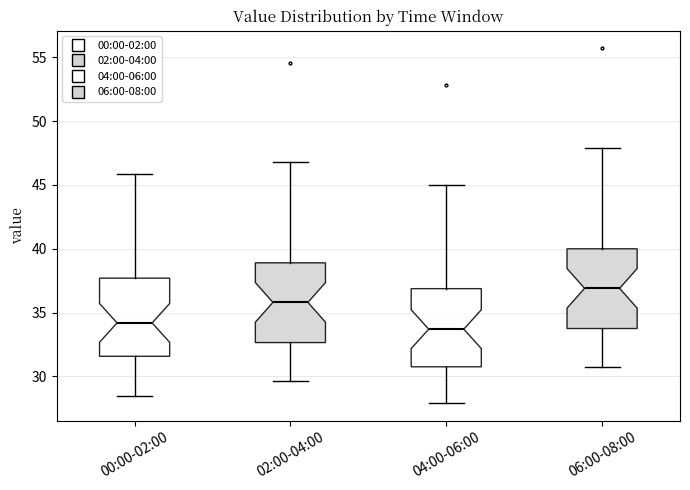

Reading left to right, transcribe this box plot: for each box, give where its median line is, the range the box spans, and where its two whiskers end, as read against the y-axis. The values are not printed on the chart, so give them approximately, as read against the axis.

00:00-02:00: median 34.0, box 31.5 to 37.5, whiskers 28.5 to 46.0
02:00-04:00: median 36.0, box 32.5 to 39.0, whiskers 29.5 to 47.0
04:00-06:00: median 33.5, box 31.0 to 37.0, whiskers 28.0 to 45.0
06:00-08:00: median 37.0, box 34.0 to 40.0, whiskers 30.5 to 48.0